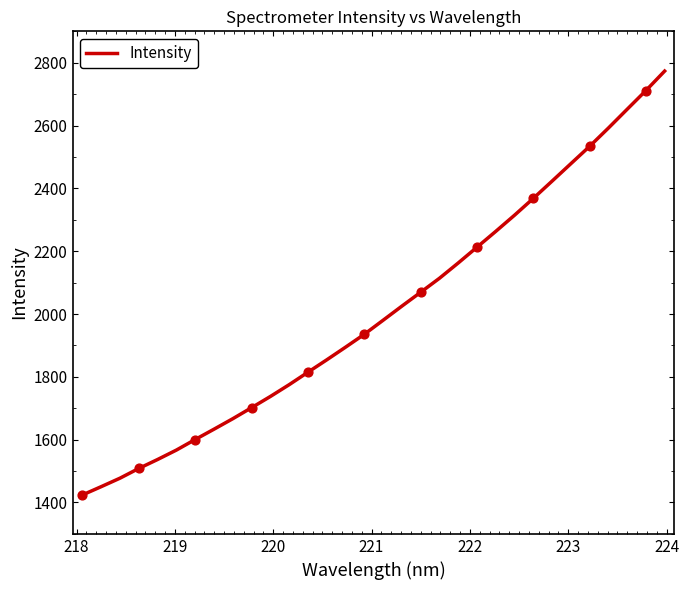

What is the maximum value shown in the chart?

2773.5